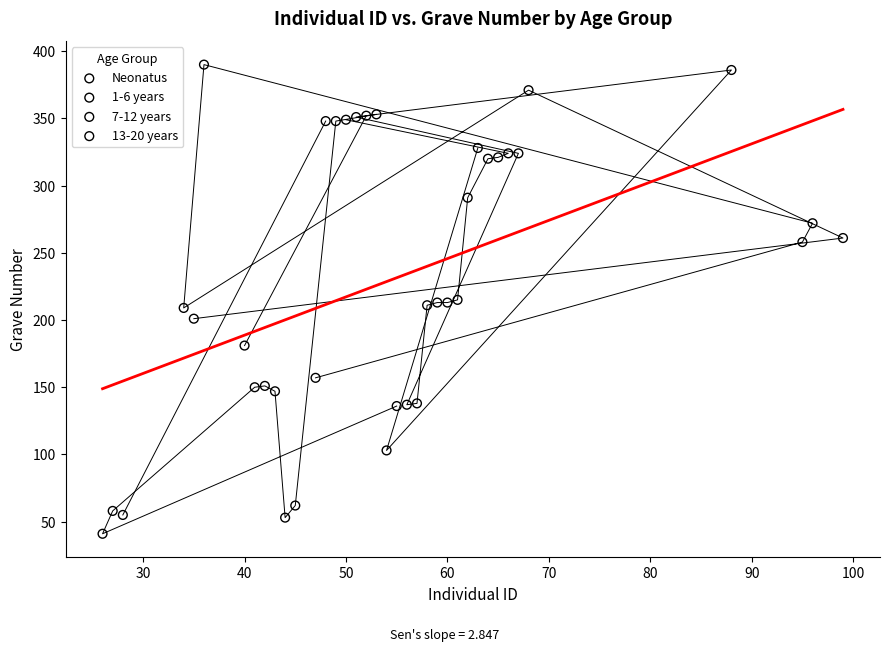

Which series has the widest spread of Y values?

1-6 years